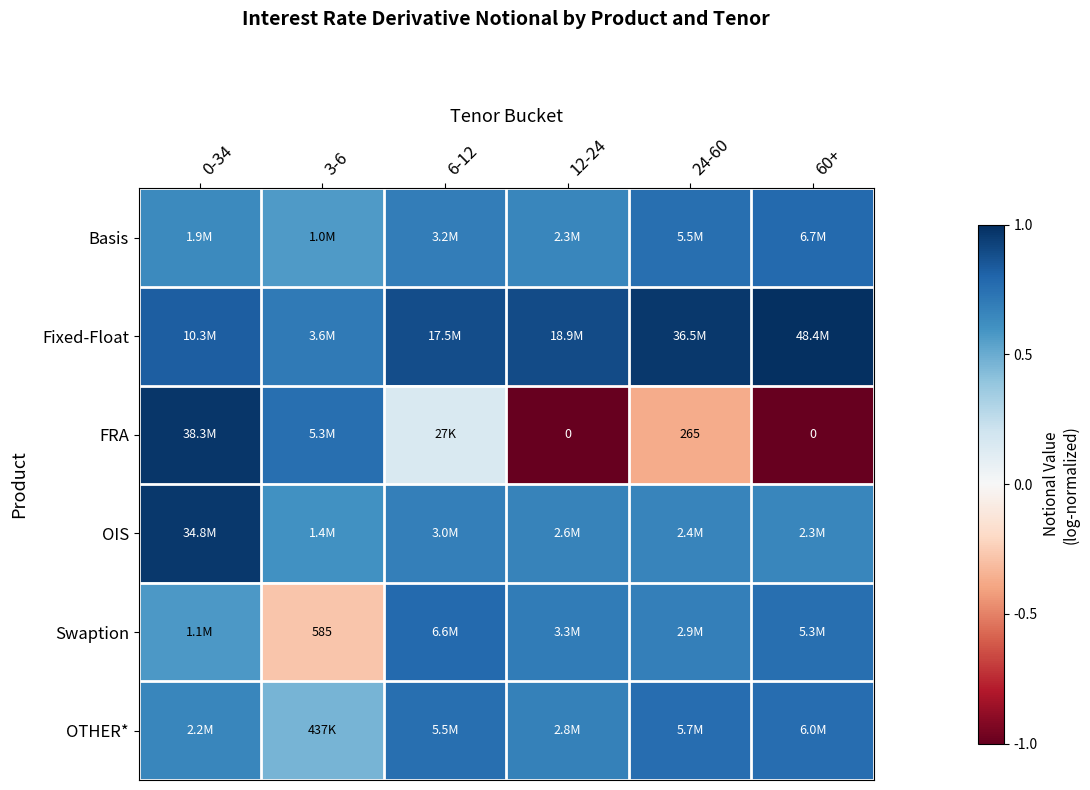

How many series are shown in this chart?

6